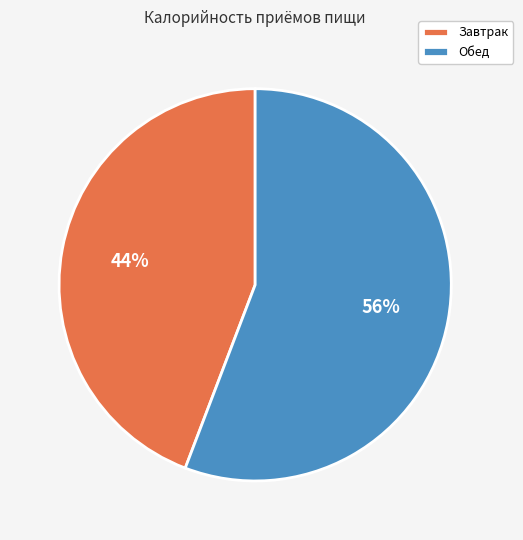

How many slices are in this pie chart?

2